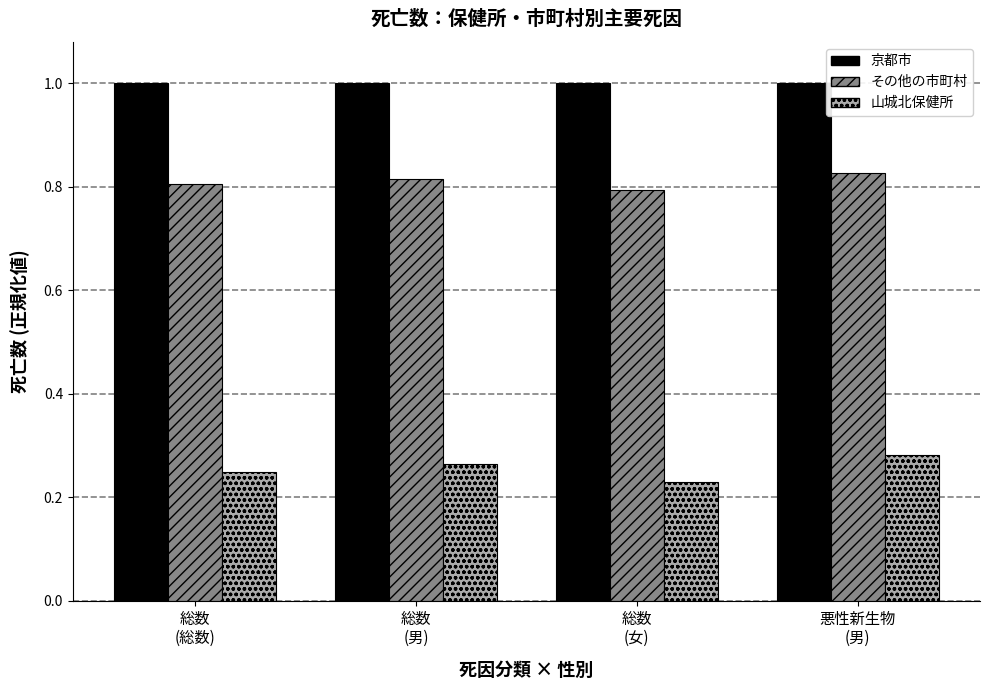

What is the label of the 3rd bar from the left?

総数
(女)